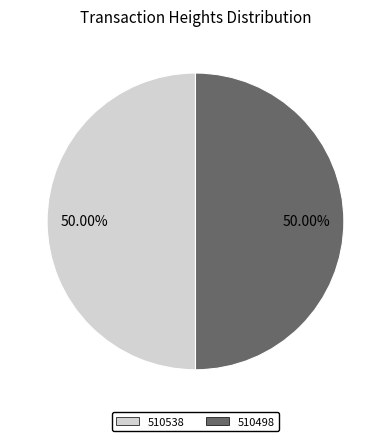

Combined, do 510538 and 510498 account for over 50%?

Yes